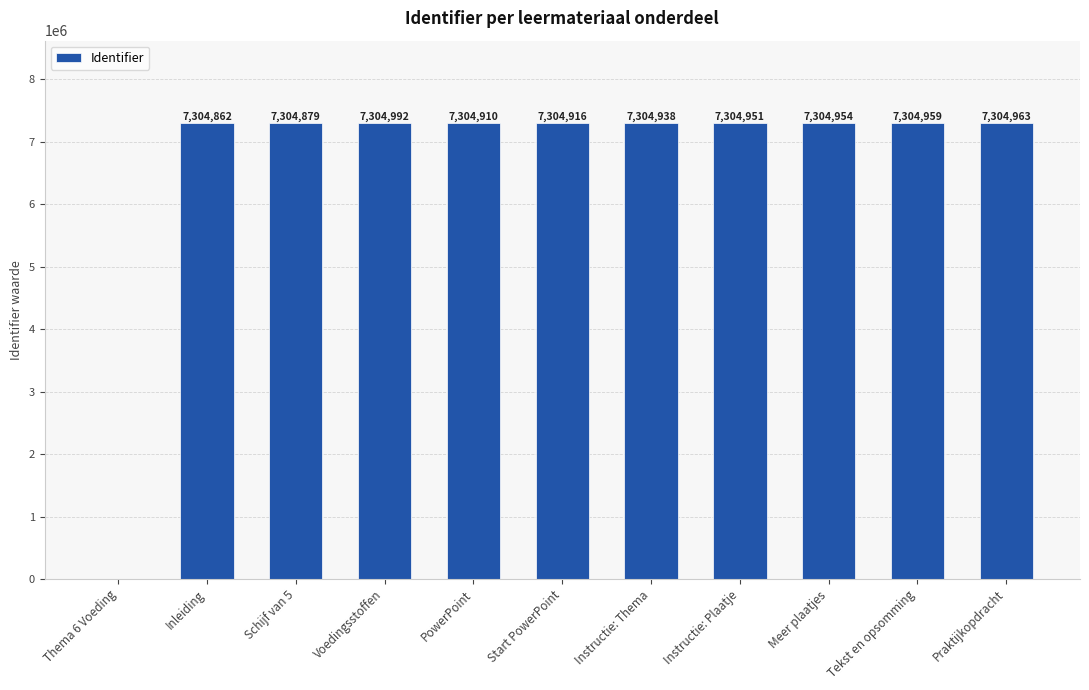

Are the bars horizontal?

No